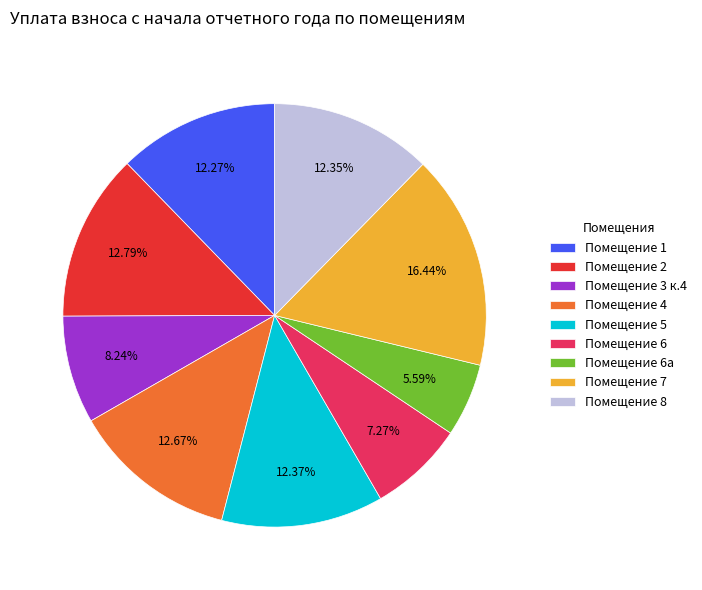

Is Помещение 7 the majority of the pie?

No